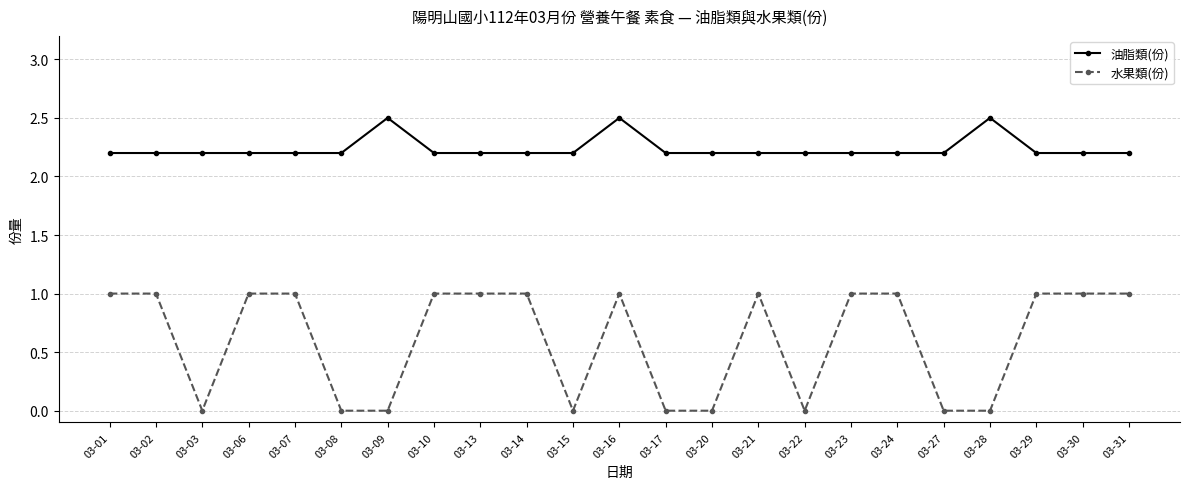

Rank the series by their maximum value, from highest to lowest.

油脂類(份), 水果類(份)